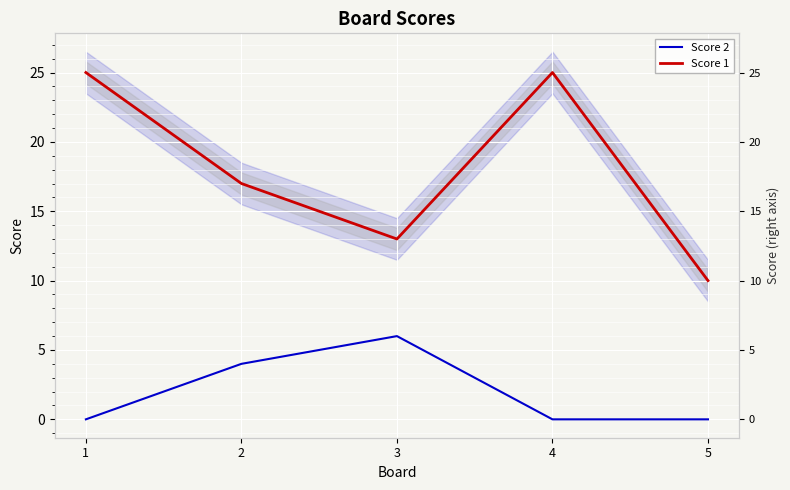

In Score 2, how many points are higher than both neighbors (excluding endpoints)?

1